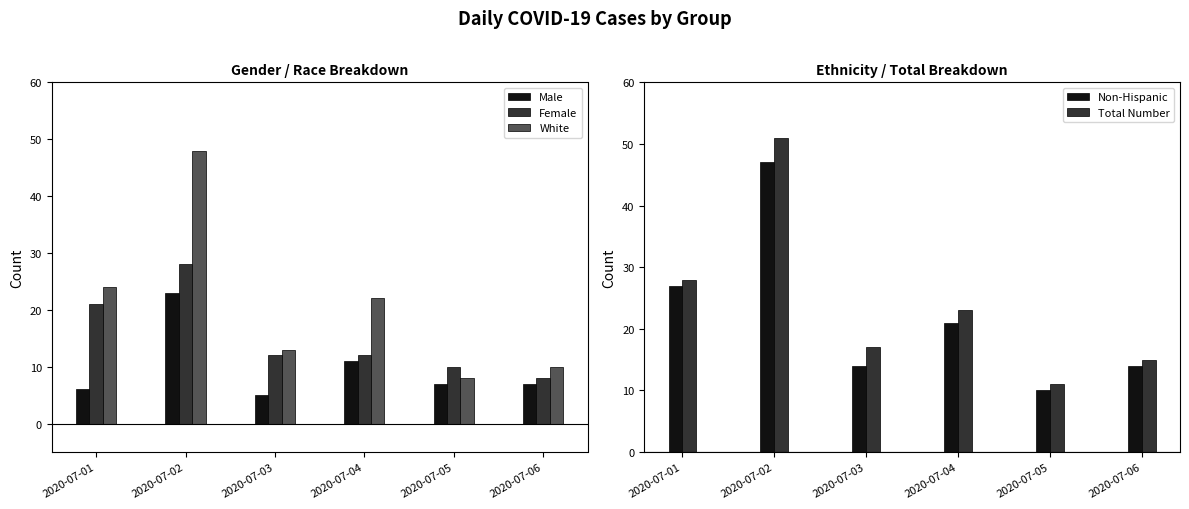

What is the lowest value of the Female series?

8